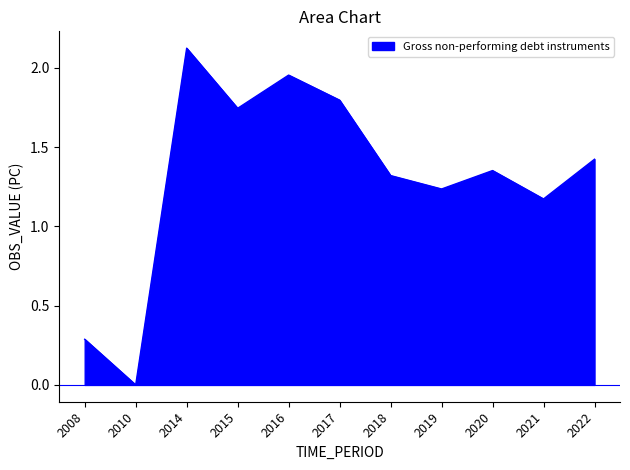

How many lines are shown in the chart?

1